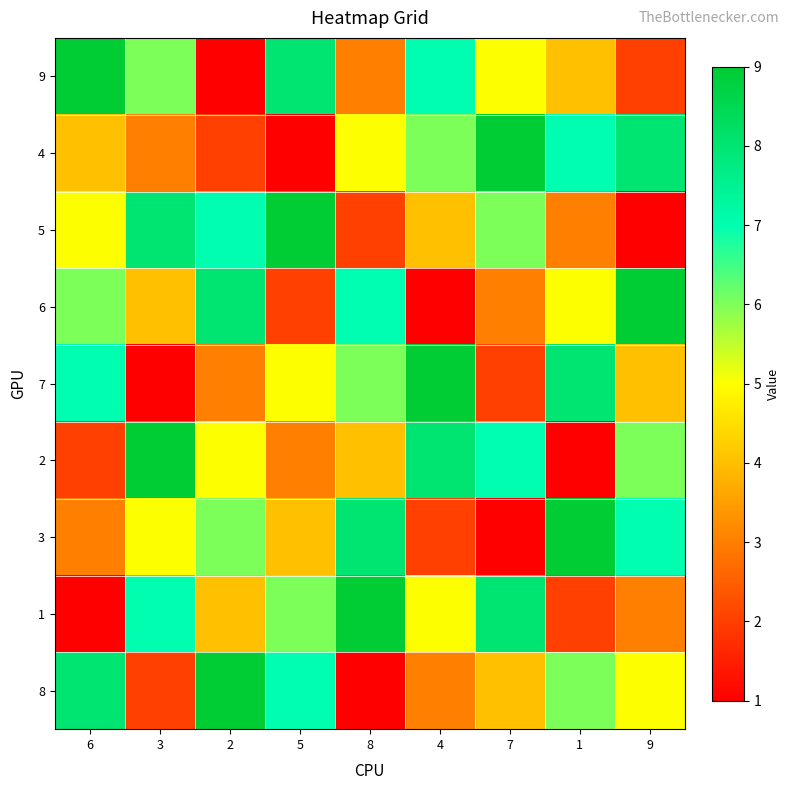

Reading right to left, transcribe all the data shown in this chart.

9: 9=2	1=4	7=5	4=7	8=3	5=8	2=1	3=6	6=9
4: 9=8	1=7	7=9	4=6	8=5	5=1	2=2	3=3	6=4
5: 9=1	1=3	7=6	4=4	8=2	5=9	2=7	3=8	6=5
6: 9=9	1=5	7=3	4=1	8=7	5=2	2=8	3=4	6=6
7: 9=4	1=8	7=2	4=9	8=6	5=5	2=3	3=1	6=7
2: 9=6	1=1	7=7	4=8	8=4	5=3	2=5	3=9	6=2
3: 9=7	1=9	7=1	4=2	8=8	5=4	2=6	3=5	6=3
1: 9=3	1=2	7=8	4=5	8=9	5=6	2=4	3=7	6=1
8: 9=5	1=6	7=4	4=3	8=1	5=7	2=9	3=2	6=8